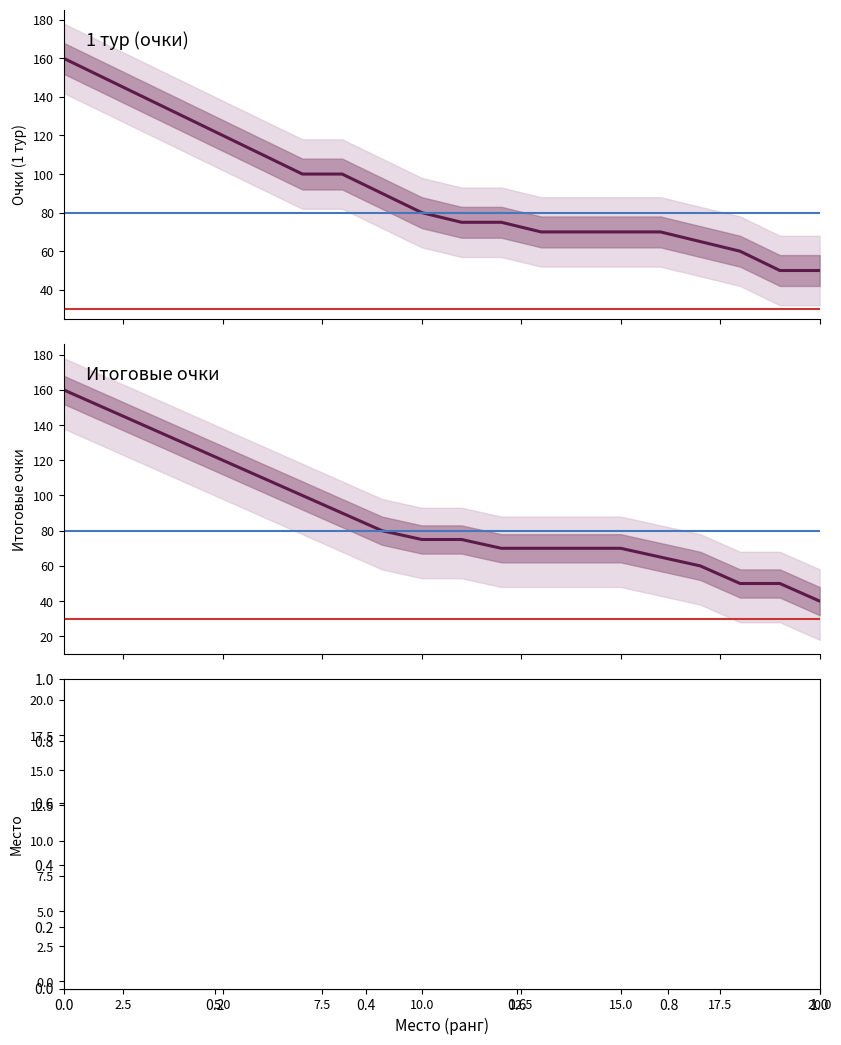

Is the value of Итоговые очки at 19 greater than the value of 1 тур at 12?

No